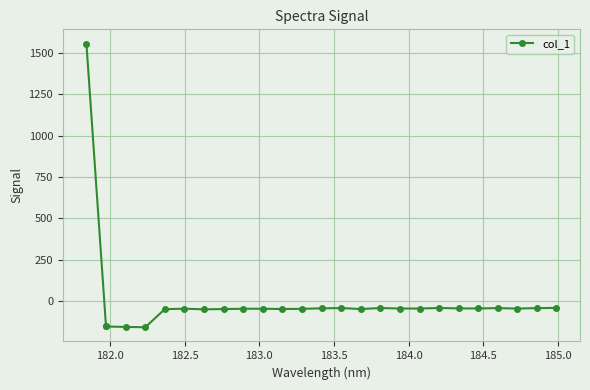

What is the difference between the maximum and minimum values?

116.9